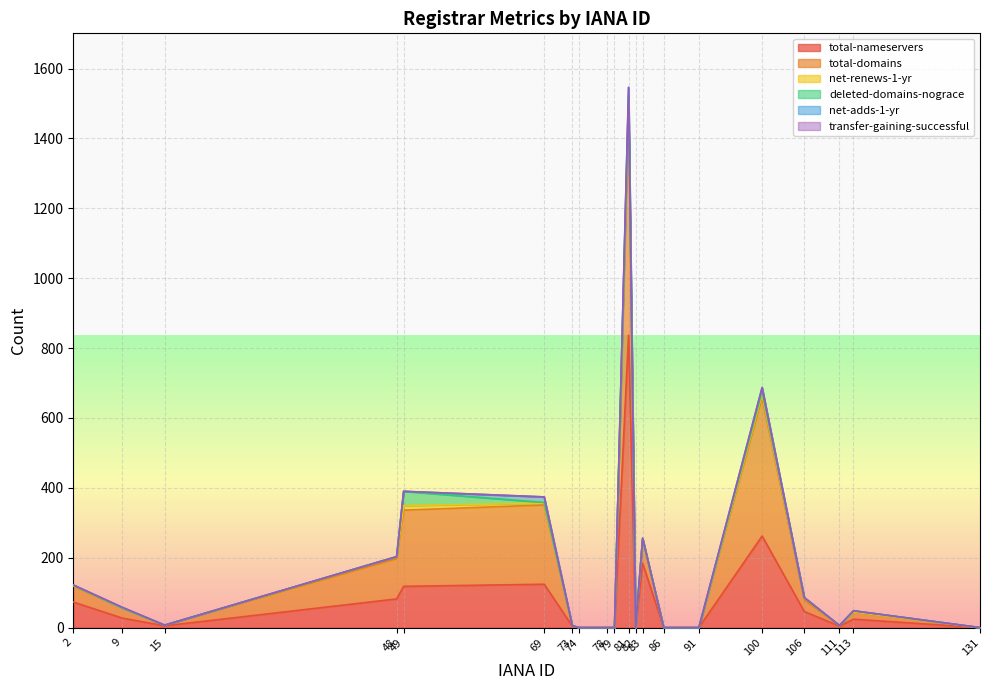

At which category does deleted-domains-nograce reach its first local peak?

49